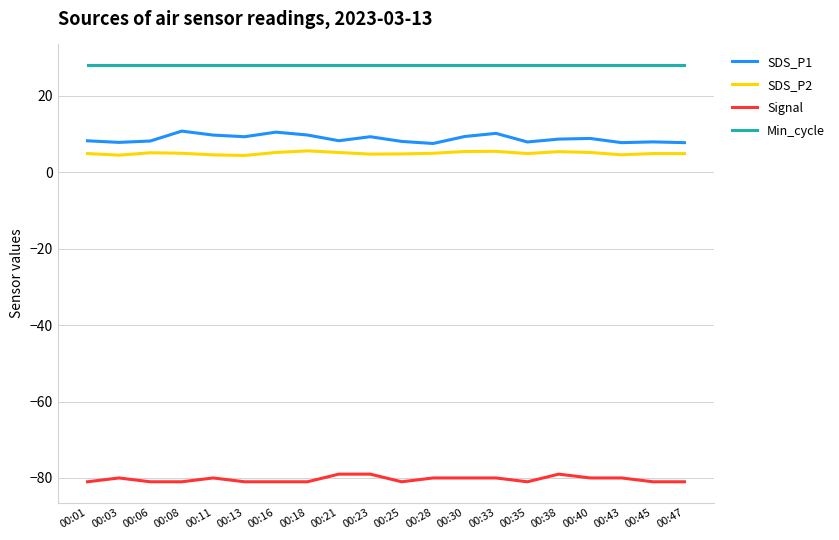

Which series has the largest total across all categories?

Min_cycle